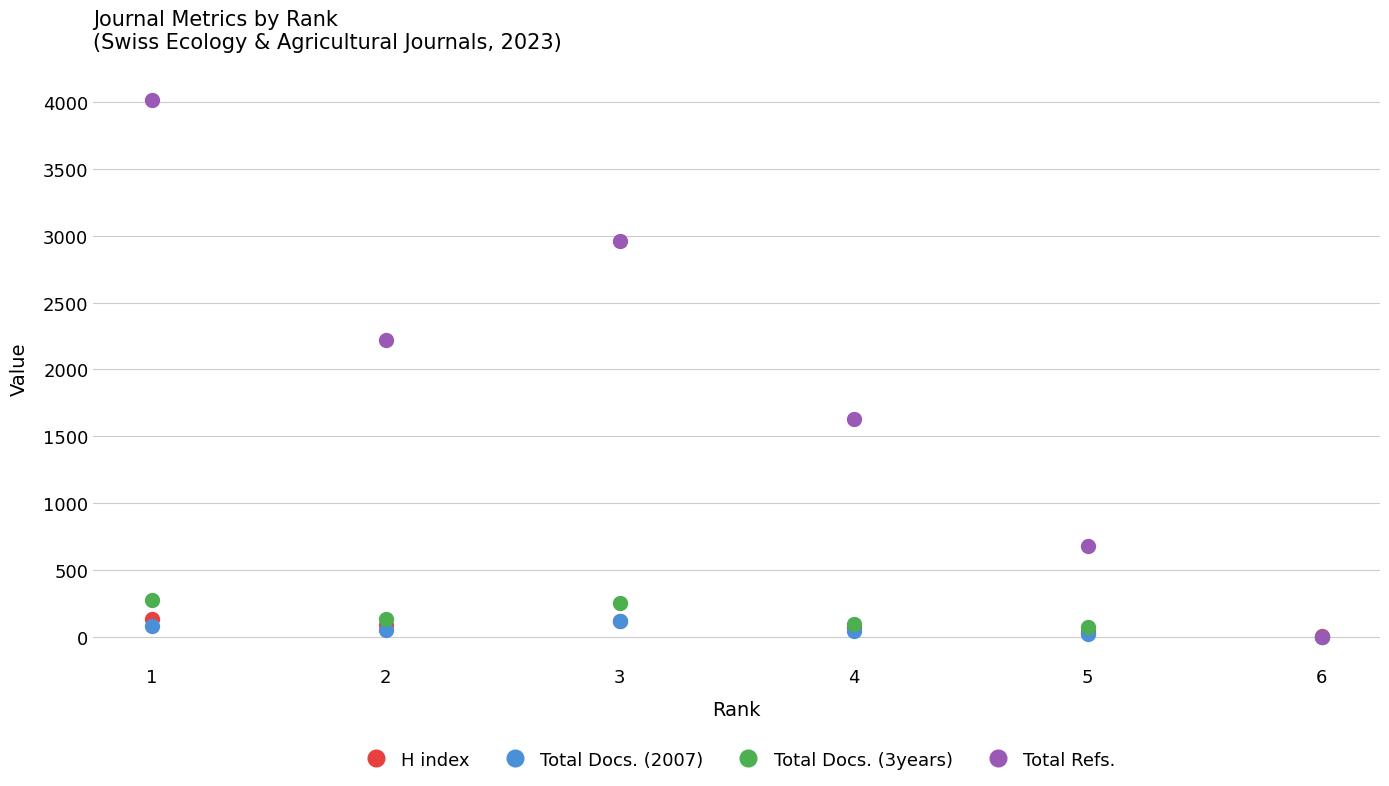

Which series has the largest range (max minus min)?

Total Refs.